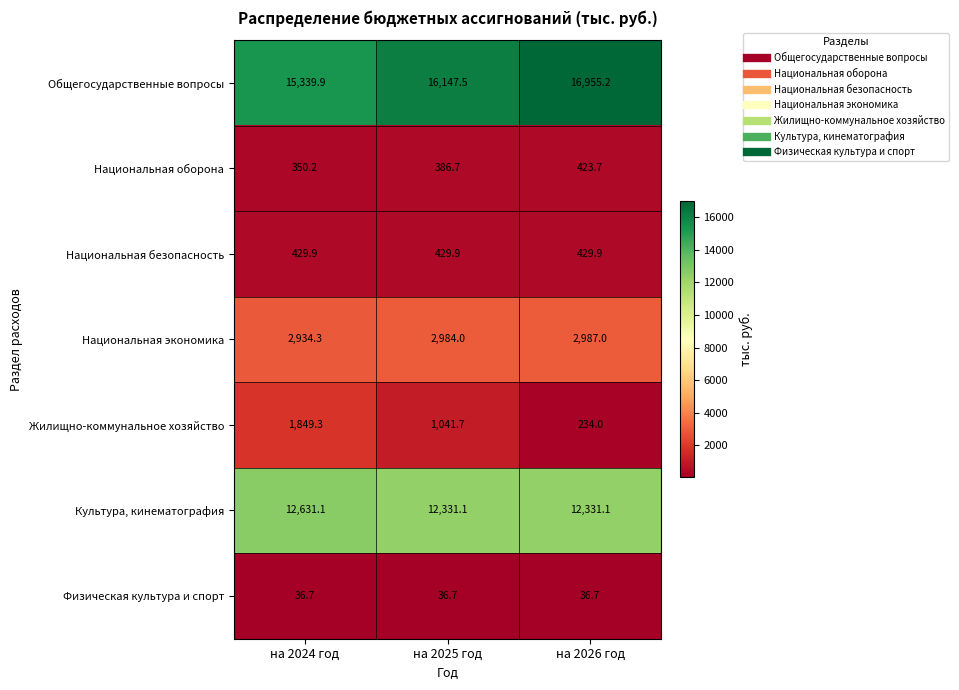

What is the smallest value displayed?

36.7